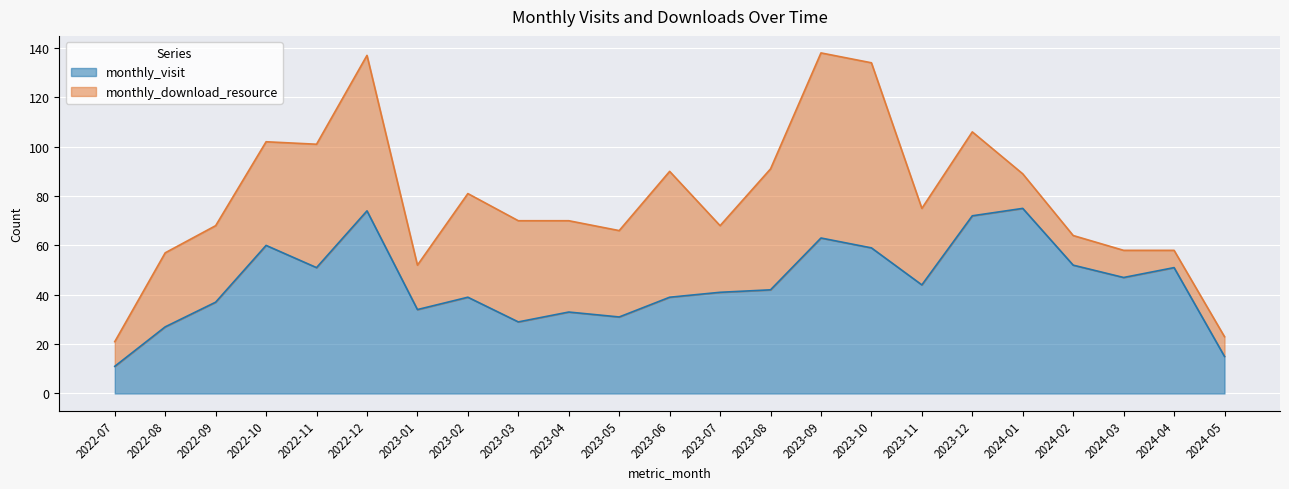

Which has a higher value, 2023-12 or 2022-10?

2023-12